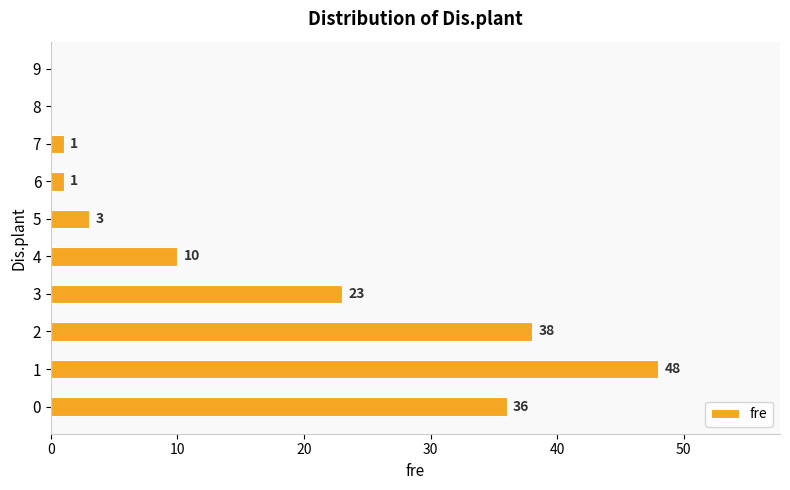

Reading bottom to top, transcribe all the data shown in this chart.

0=36	1=48	2=38	3=23	4=10	5=3	6=1	7=1	8=0	9=0